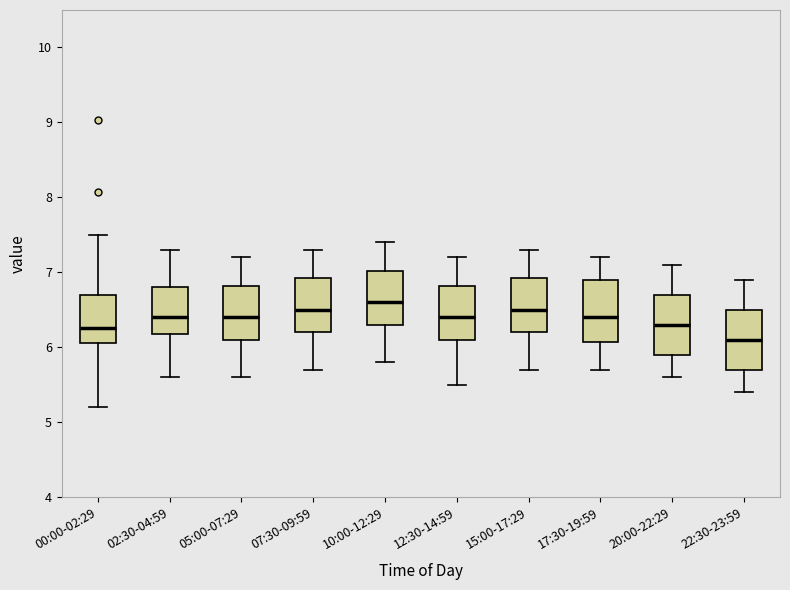

Which box's median line is the lowest?

22:30-23:59